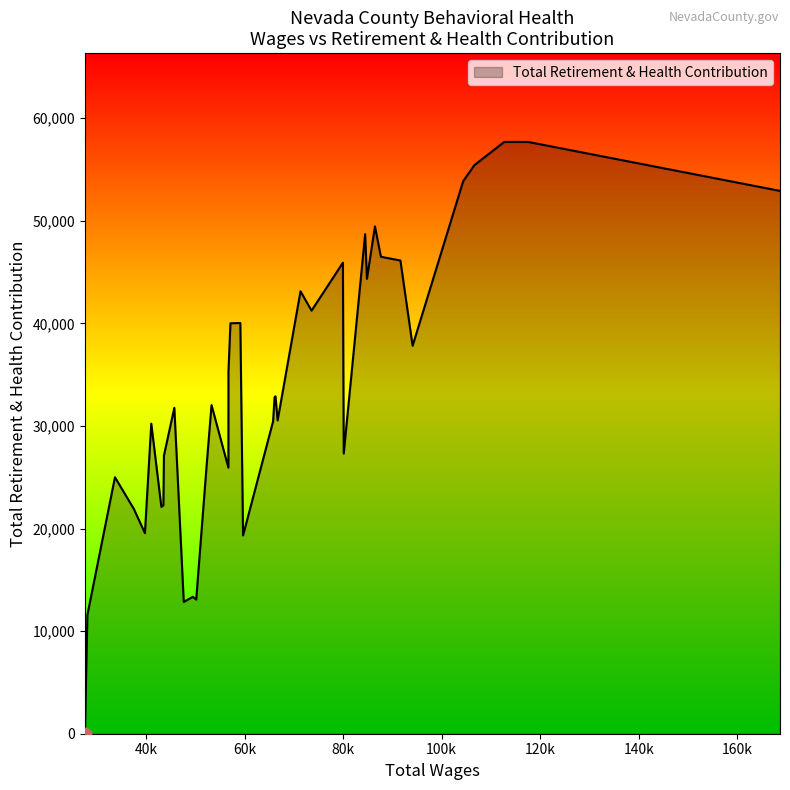

Approximately how many times larger is the value at 84833.0 compared to 49493.0?

3.3